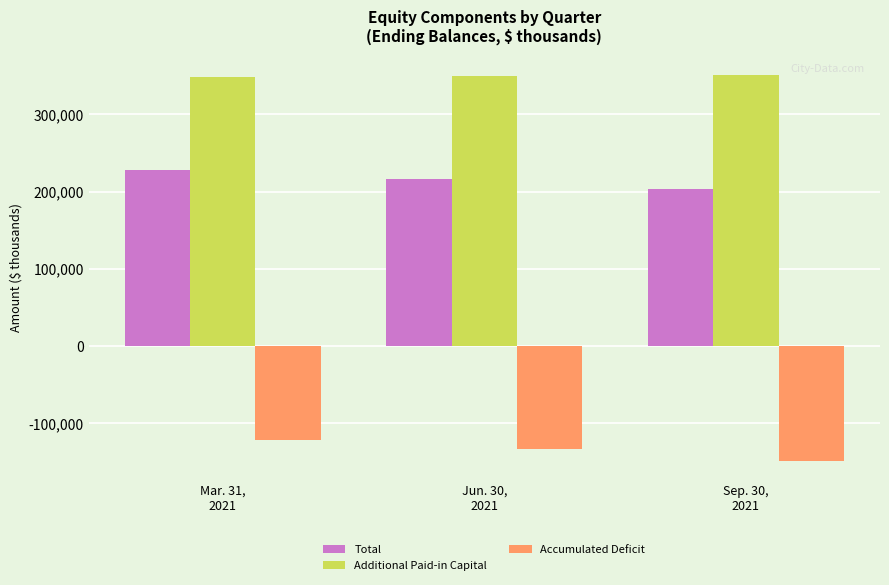

What position from the right is Mar. 31,
2021?

3